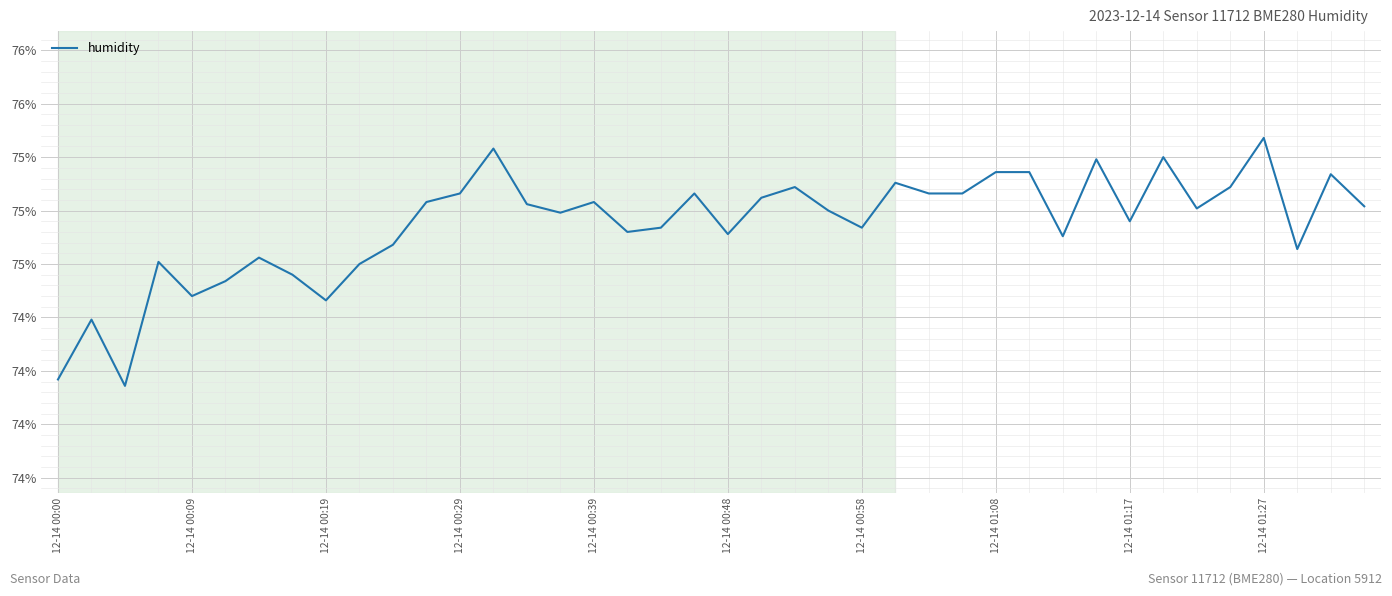

Reading left to right, extract all data points from this chart.

74.2	74.5	74.2	74.8	74.6	74.7	74.8	74.7	74.6	74.8	74.8	75.0	75.1	75.3	75.0	75.0	75.0	74.9	74.9	75.1	74.9	75.1	75.1	75.0	74.9	75.1	75.1	75.1	75.2	75.2	74.9	75.2	75.0	75.2	75.0	75.1	75.3	74.8	75.2	75.0